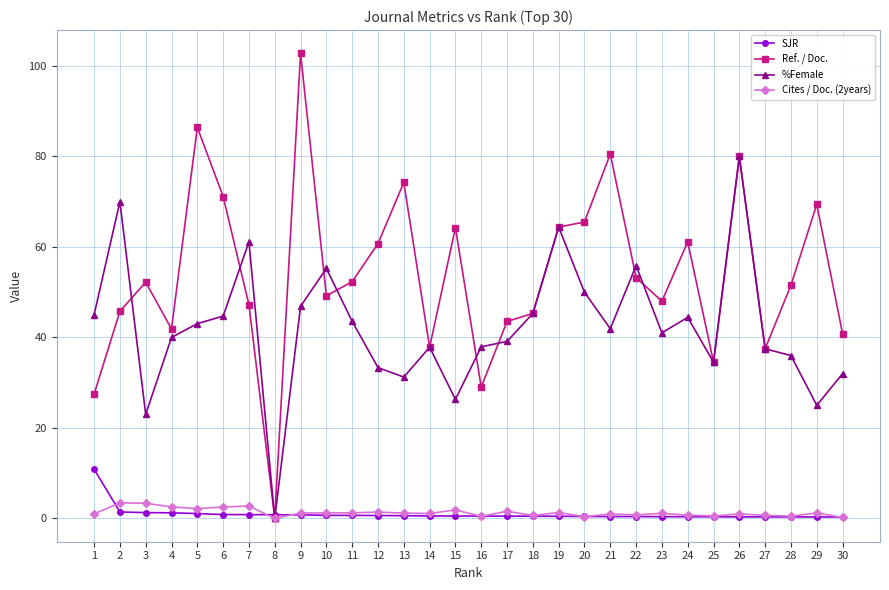

Does the chart have visible grid lines?

Yes